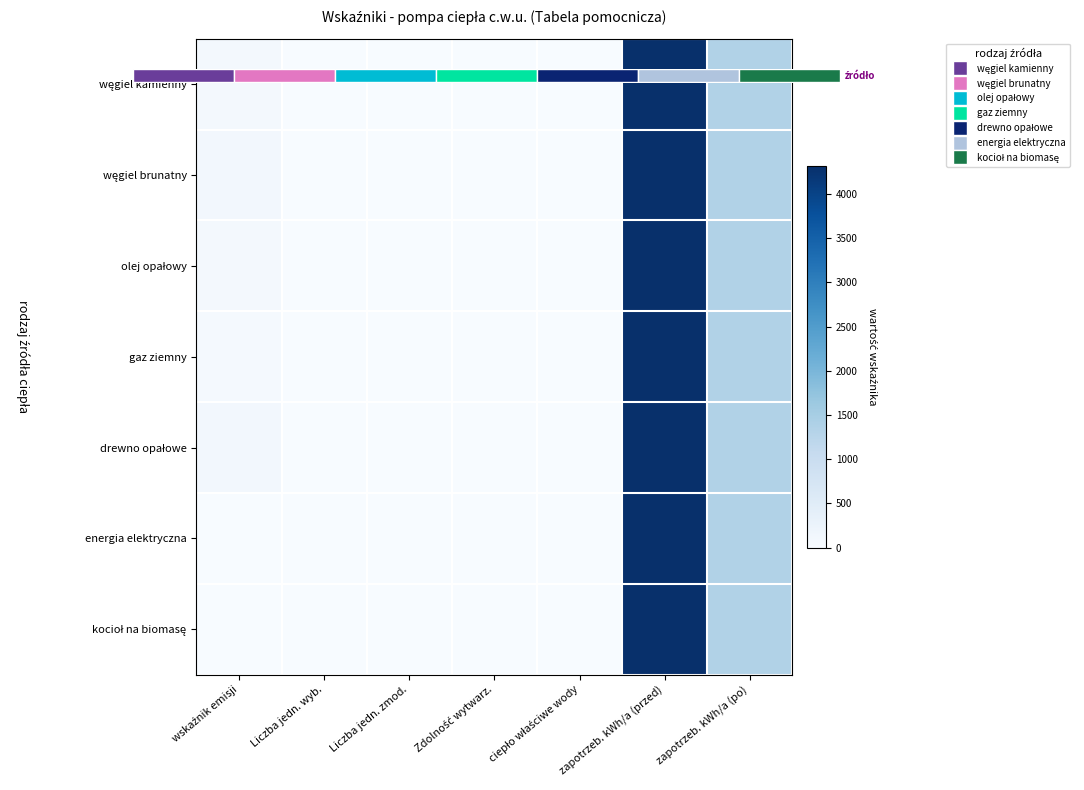

How many distinct data groups are displayed?

7